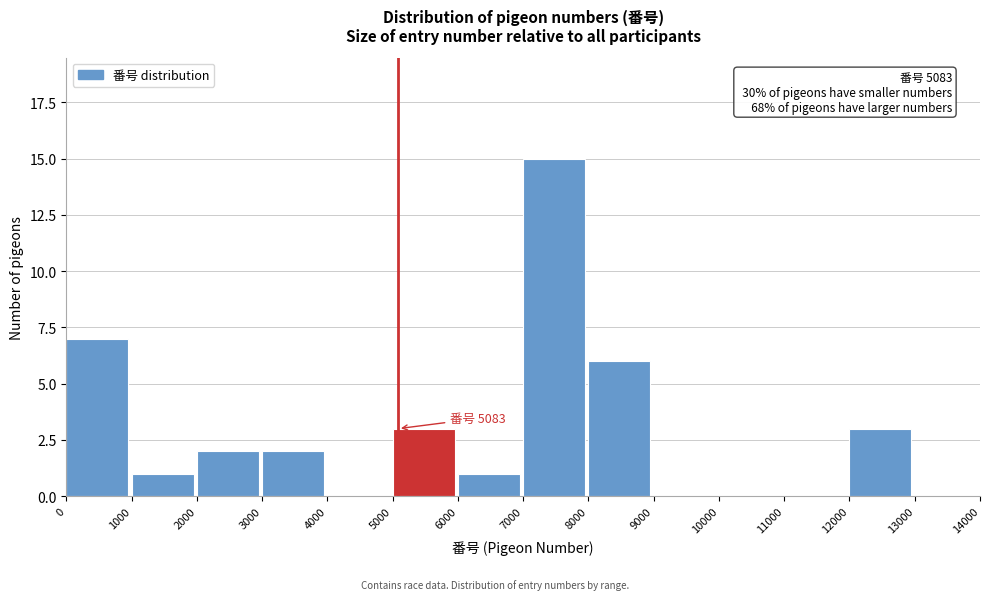

Over which range of the x-axis is the bar tallest?

7000 to 8000